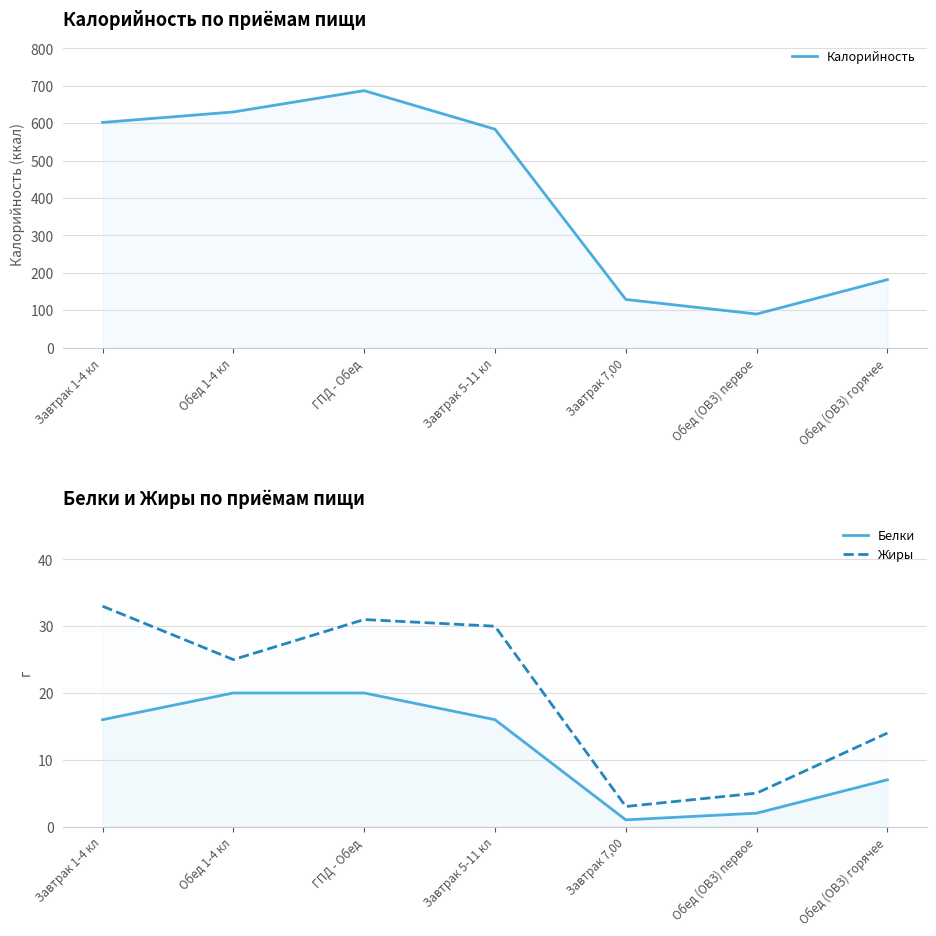

Between Завтрак 1-4 кл and ГПД - Обед, which series saw the biggest shift?

Калорийность